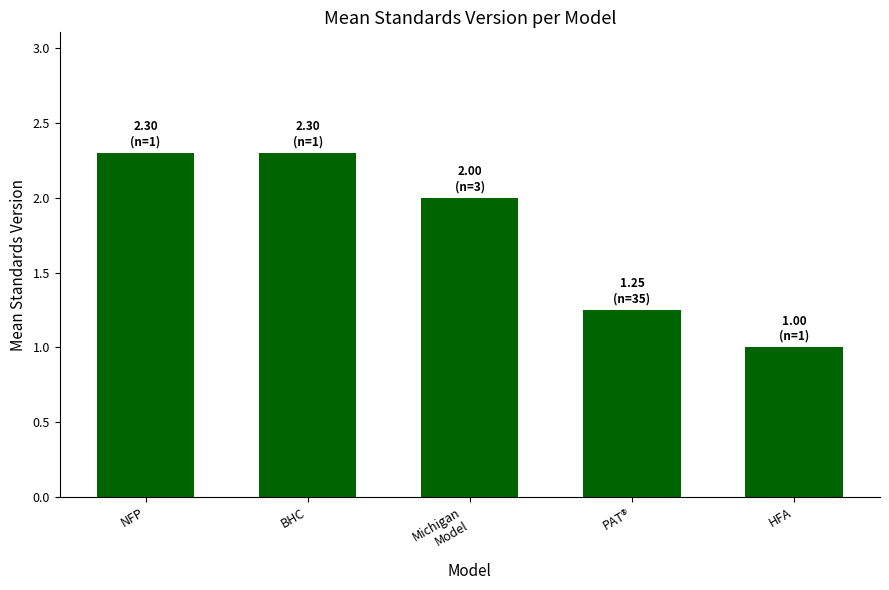

How many data points are less than 2?

2